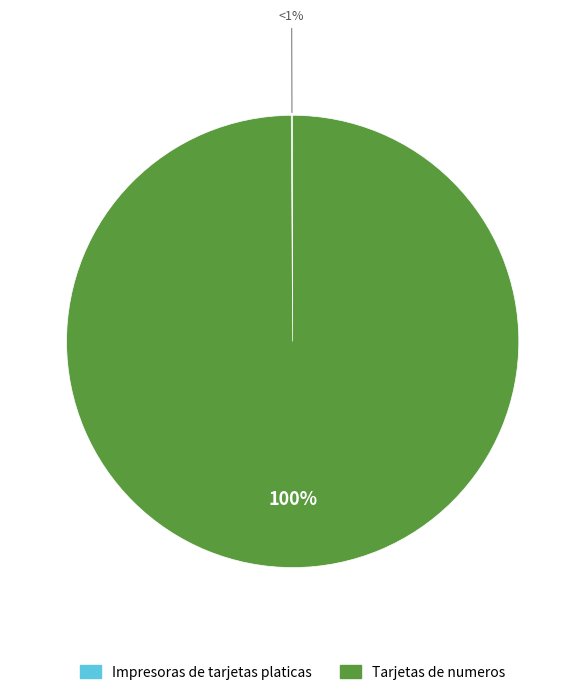

What is the largest slice in the pie chart?

Tarjetas de numeros